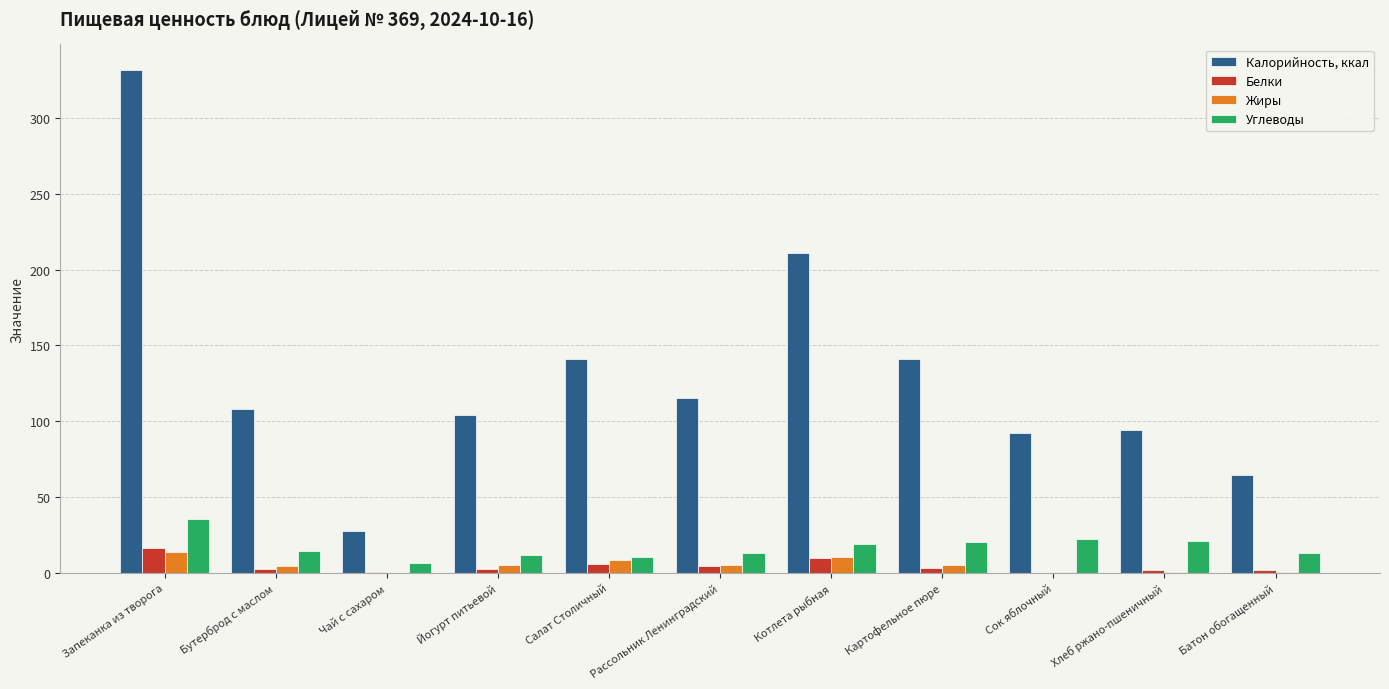

Is it true that Калорийность, ккал equals 64.3 at Батон обогащенный?

True